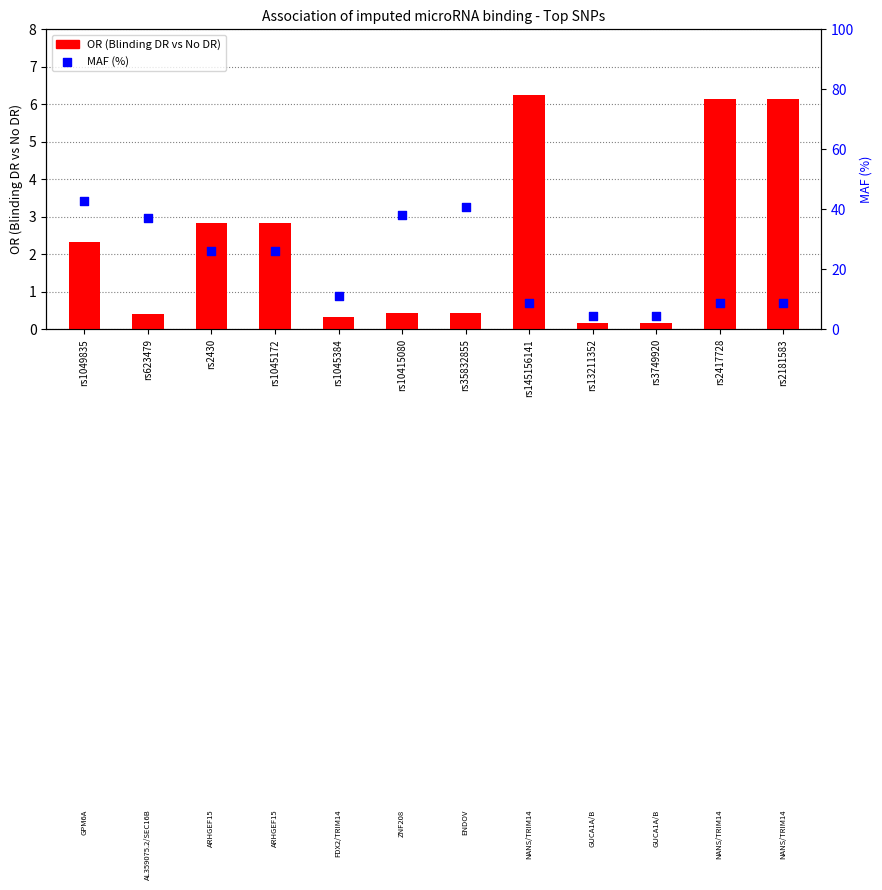

Which series has the largest total across all categories?

MAF (%)